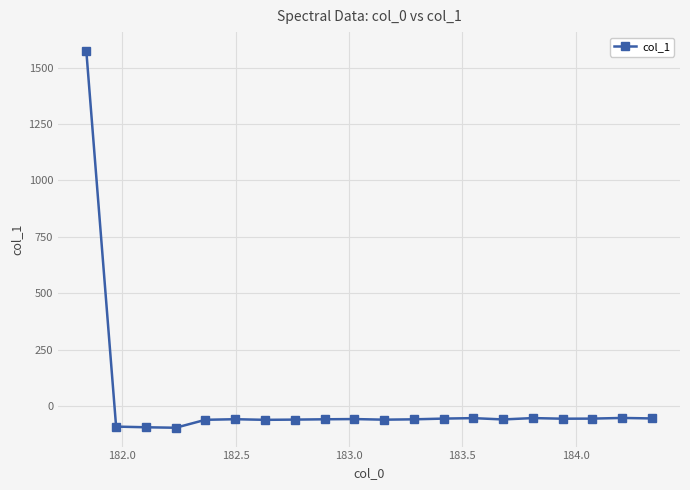

True or false: there are more than 0 points higher than both neighbors.

True